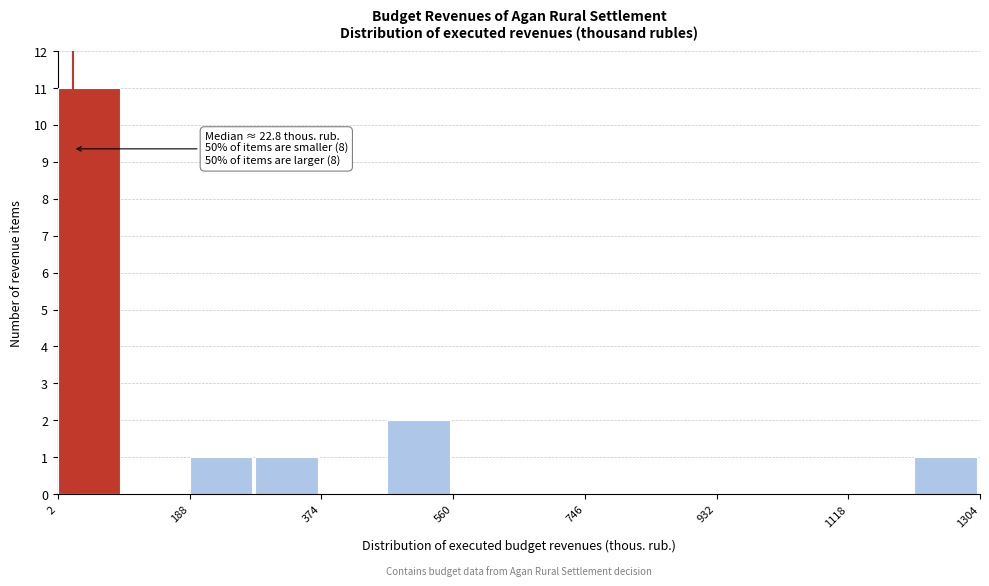

Over which range of the x-axis is the bar tallest?

0 to 100